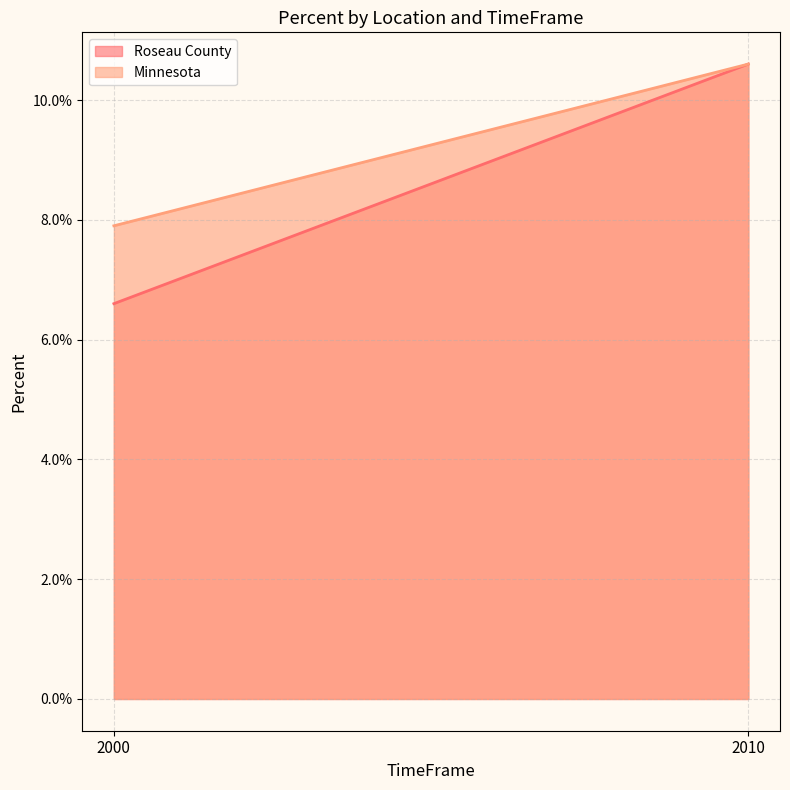

Reading left to right, transcribe all the data shown in this chart.

Roseau County: 0.1	0.1
Minnesota: 0.1	0.1